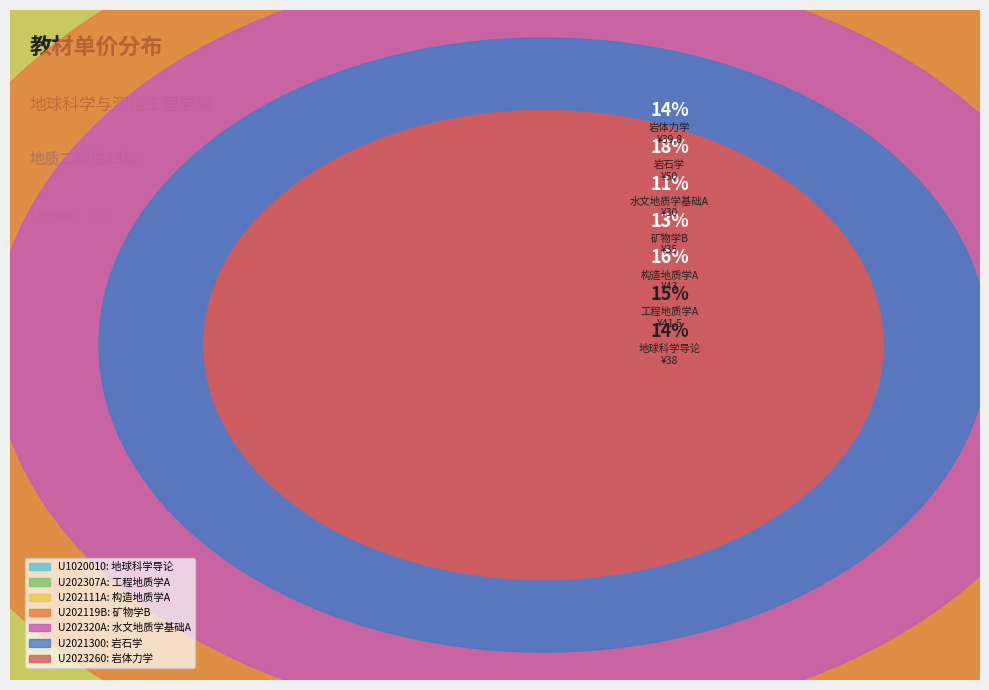

Is it true that U2021300 is 18% of the pie?

True